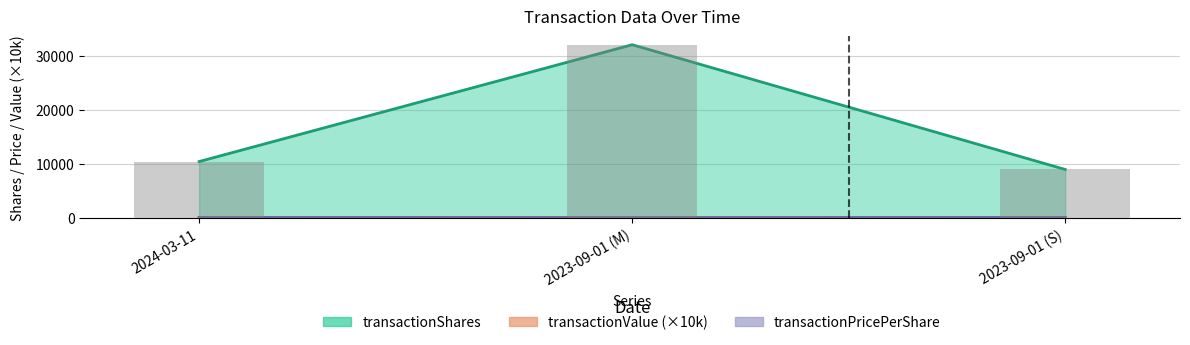

Reading left to right, extract all data points from this chart.

transactionShares: 10400.0	32000.0	8939.0
transactionPricePerShare: 77.0	22.4	80.3
transactionValue: 80.1	71.7	71.8